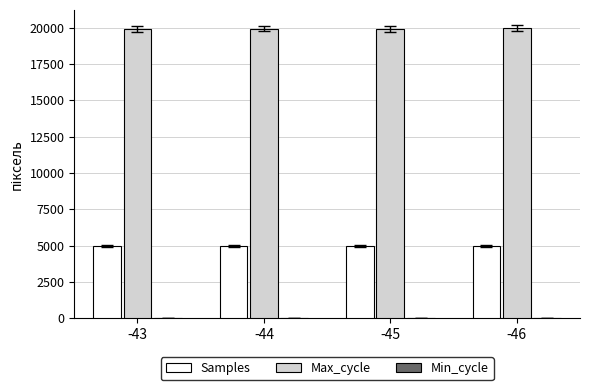

How many groups of bars are there?

4